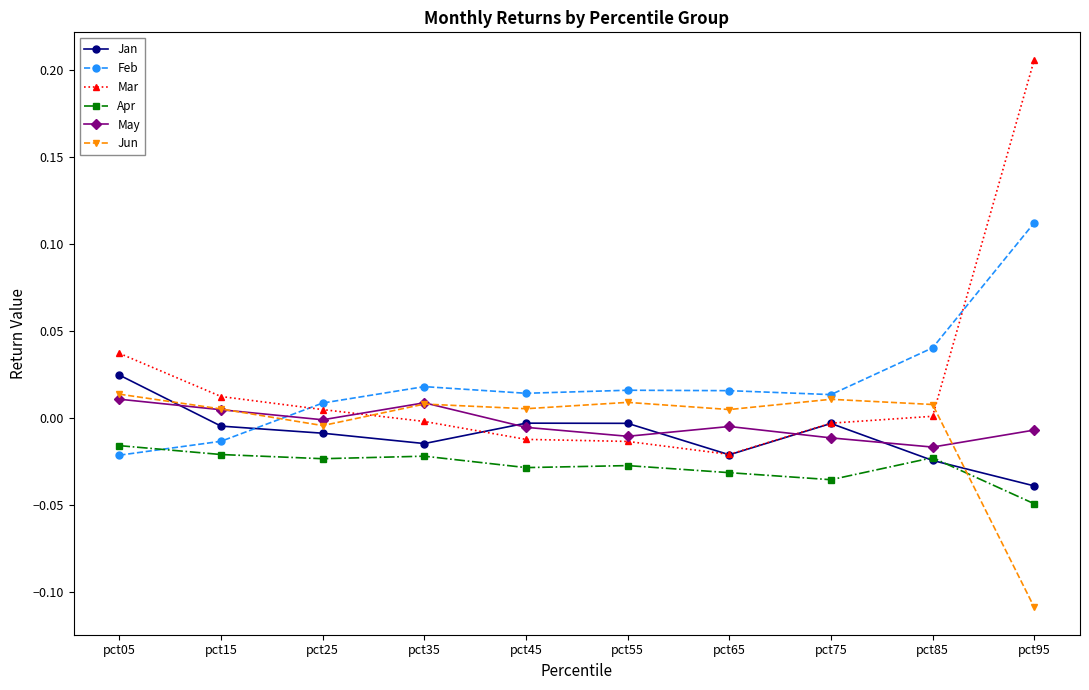

Which category has the lowest value in the Mar series?

pct65